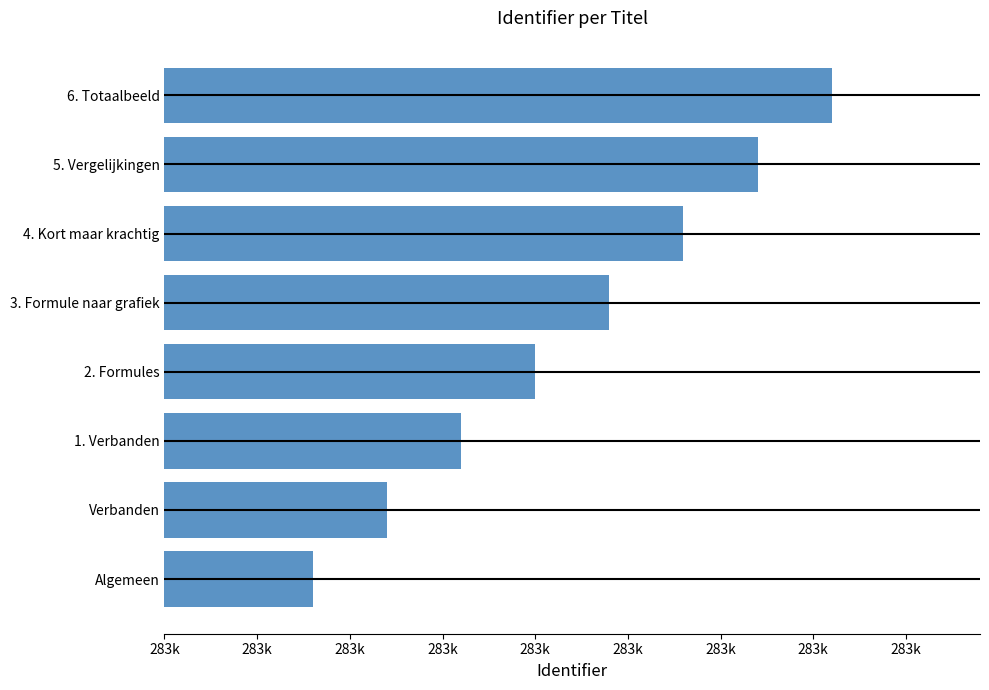

What is the sum of the values at 4. Kort maar krachtig and 6. Totaalbeeld?

565072